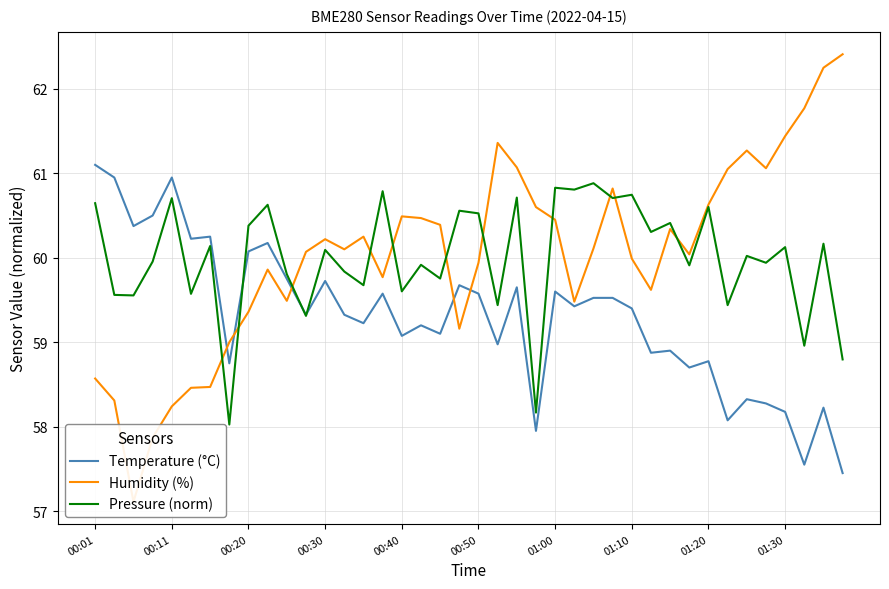

What is the lowest value of the Temperature (°C) series?

57.5